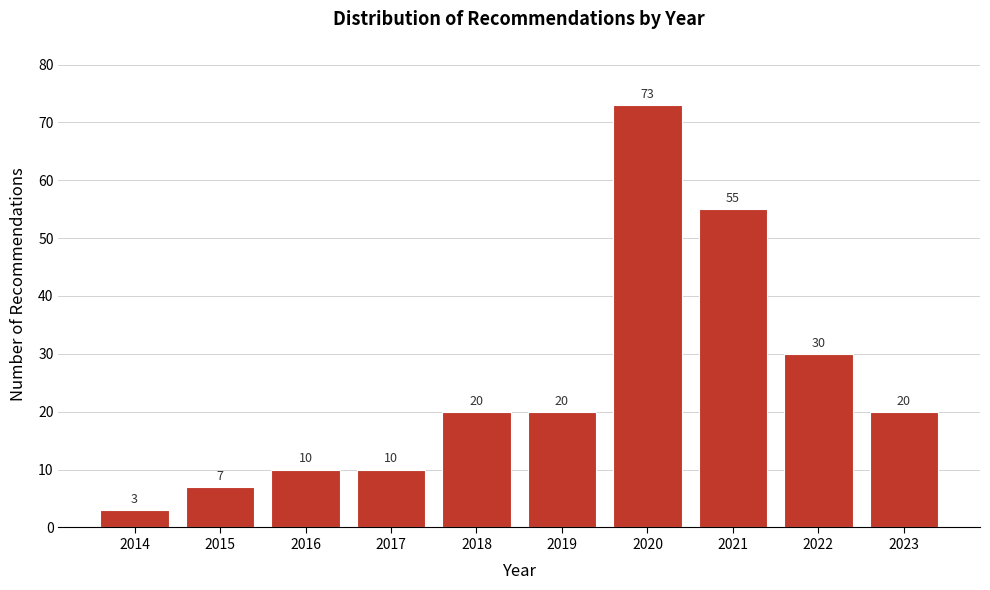

Reading right to left, extract all data points from this chart.

20	30	55	73	20	20	10	10	7	3